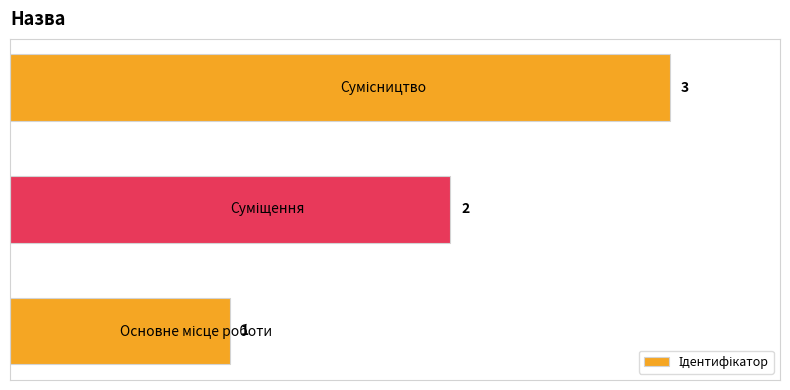

Count the values in the range 1 to 3.

3